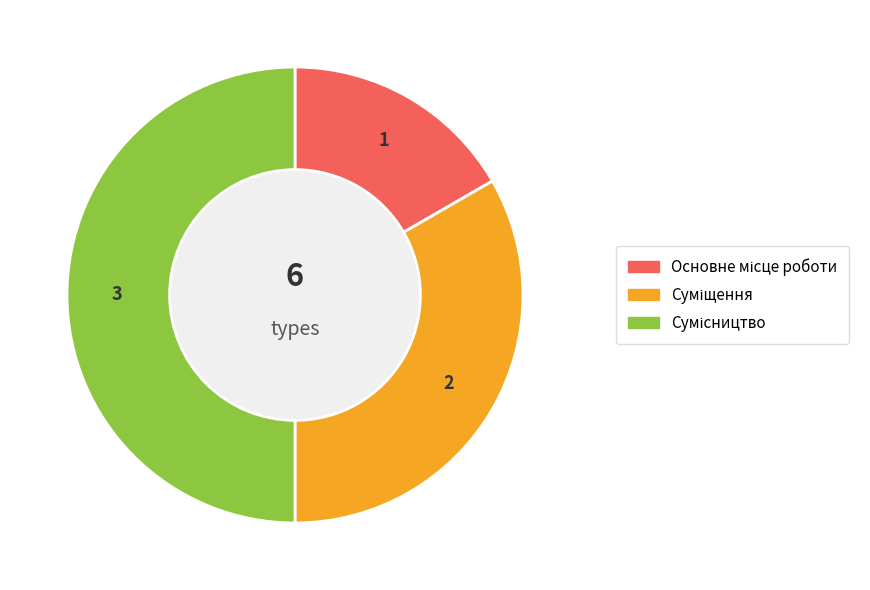

Combined, do Сумісництво and Основне місце роботи account for over 50%?

Yes